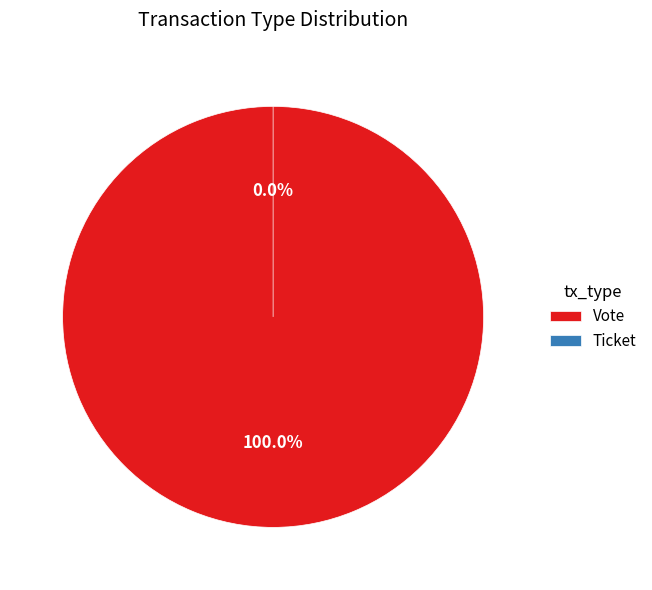

Between Ticket and Vote, which is larger?

Vote